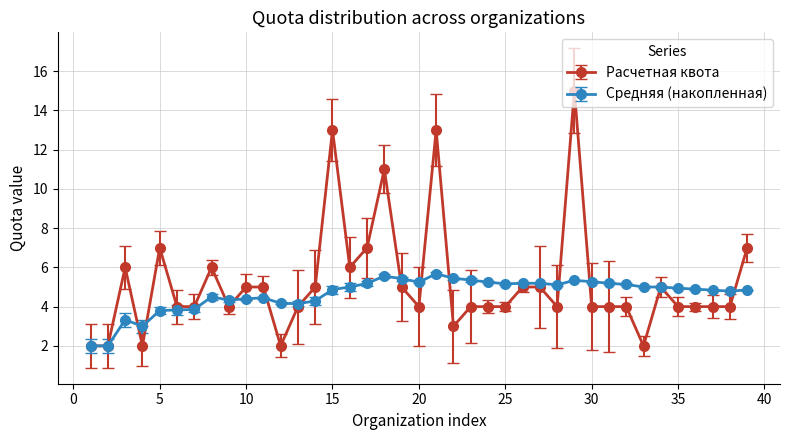

What is the highest value of the Расчетная квота series?

15.0